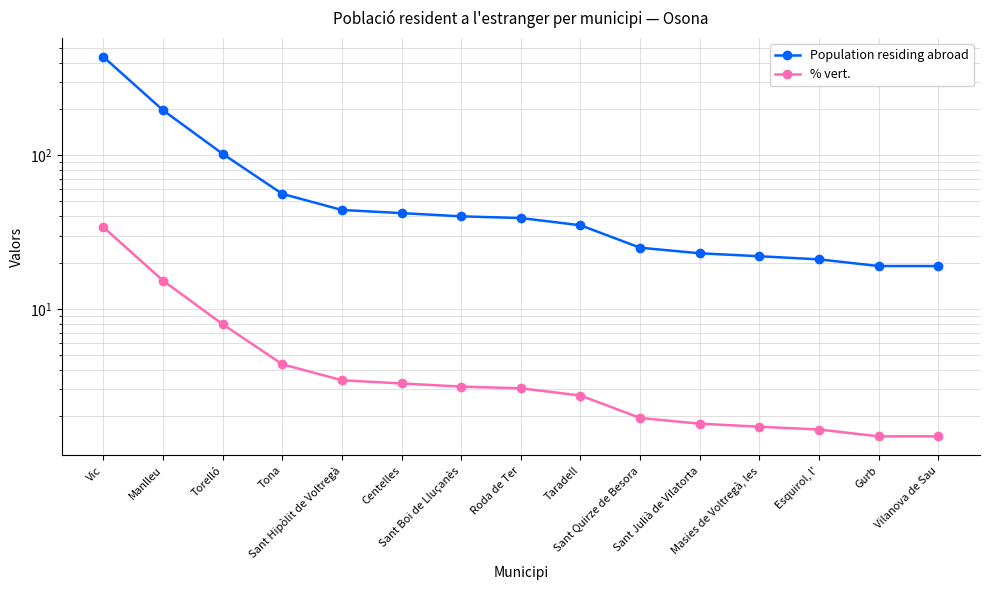

True or false: Population residing abroad and % vert. intersect in this chart.

False